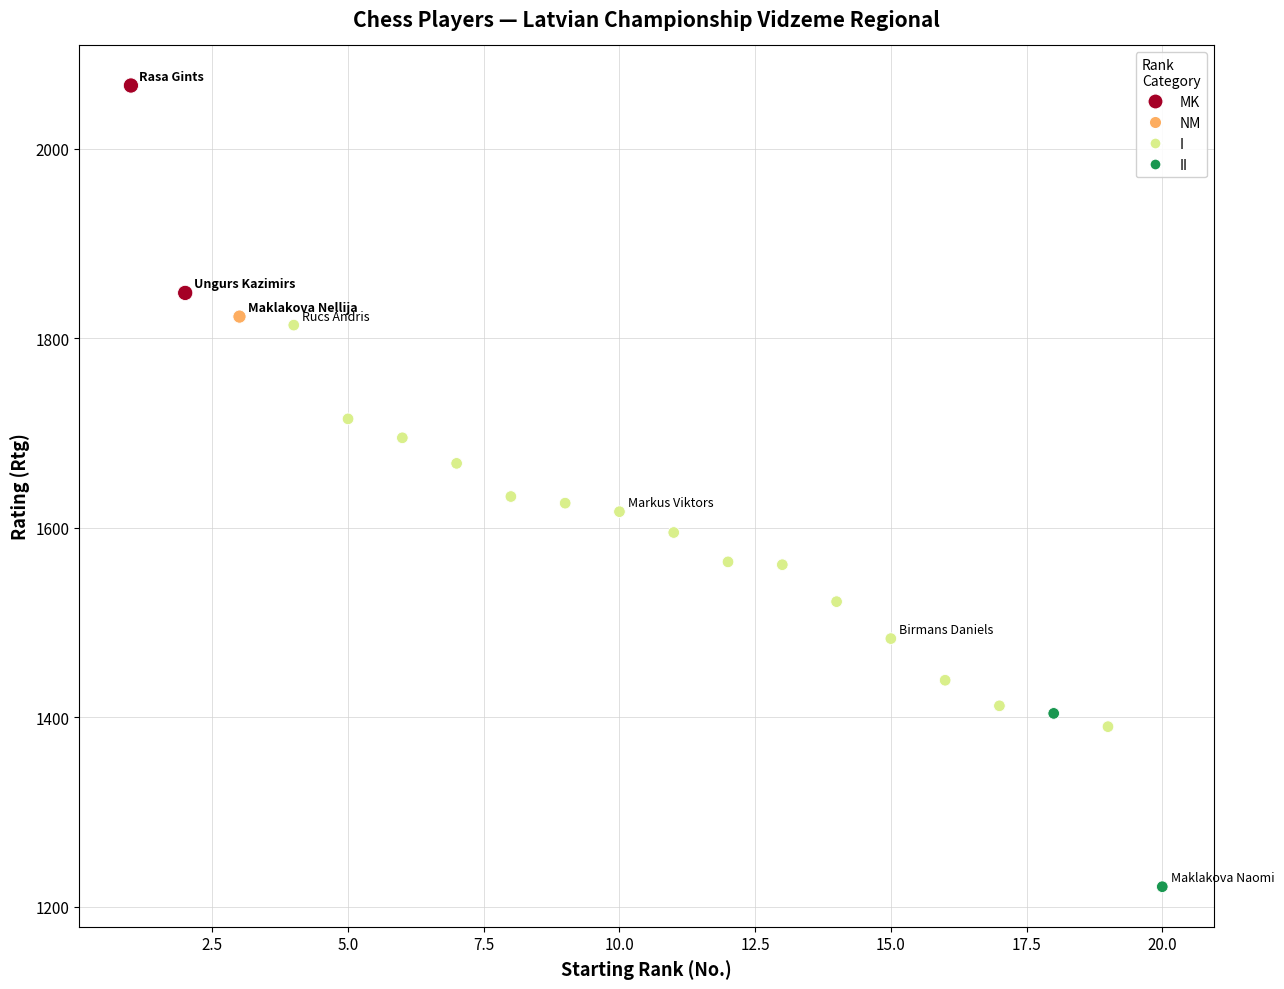

What is the range of Y values (max minus min)?

846